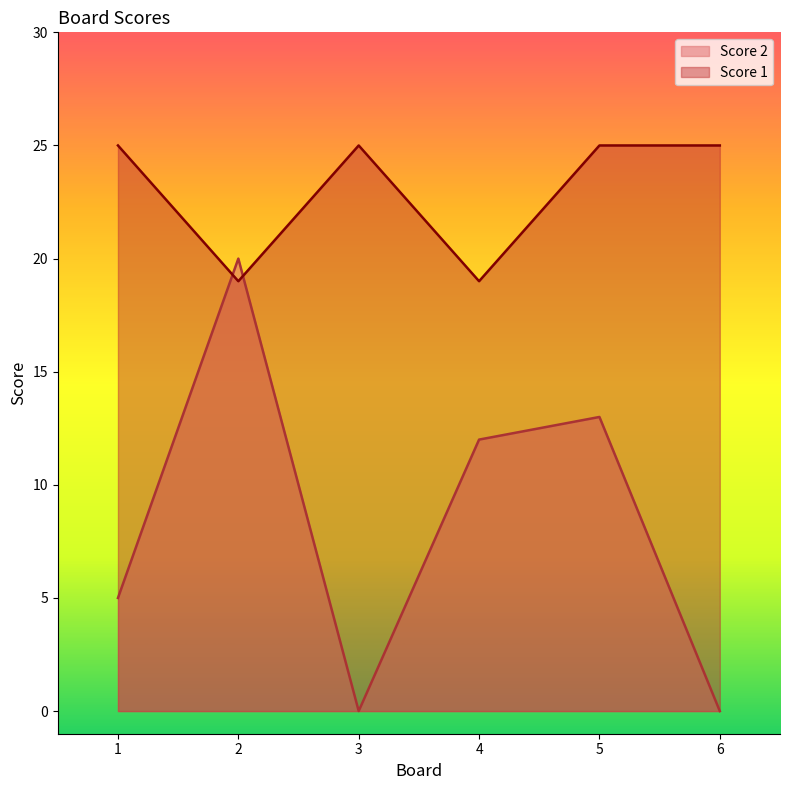

Rank the series at 2 from highest to lowest value.

Score 2, Score 1